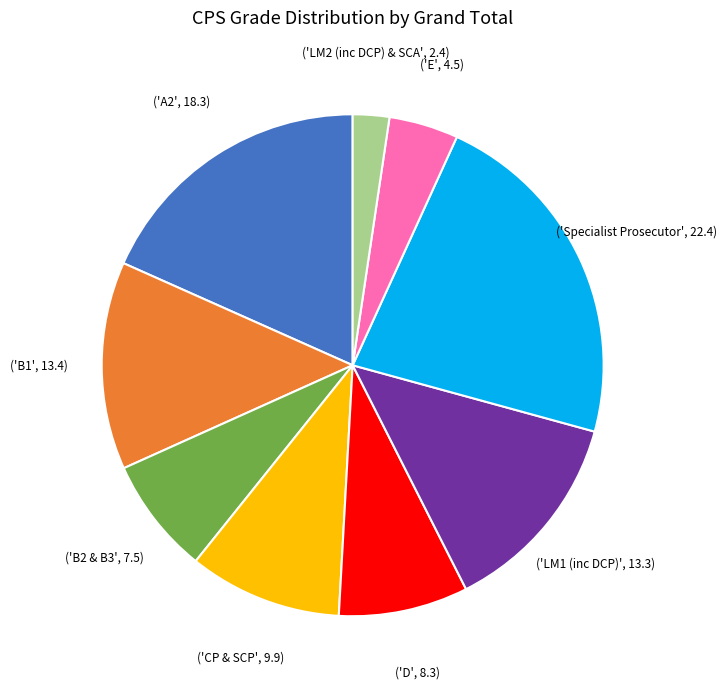

How many segments does this pie chart have?

9